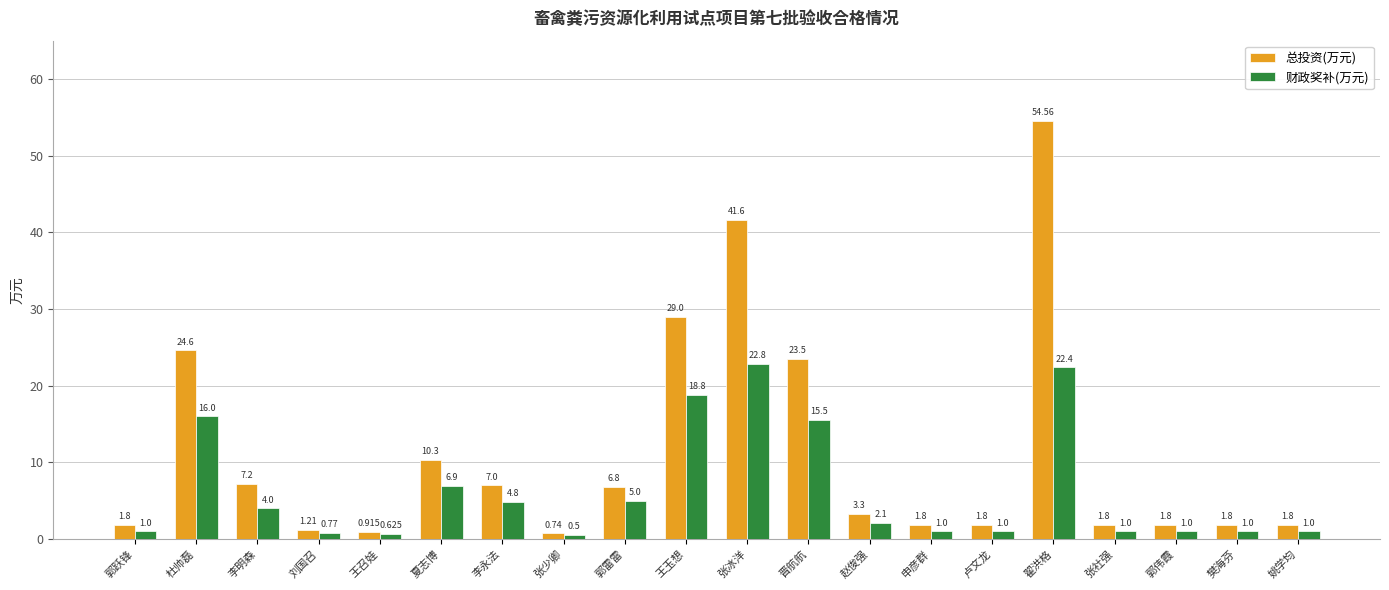

Does the chart contain any negative values?

No